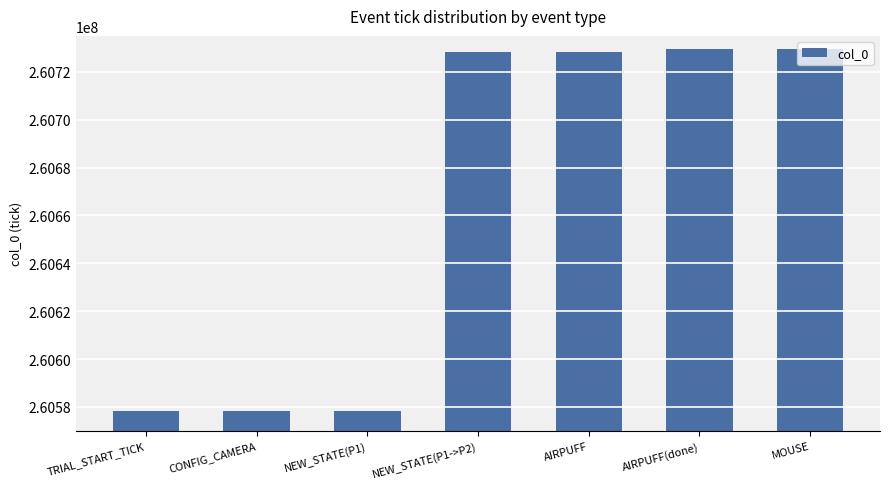

What is the smallest value displayed?

260578316